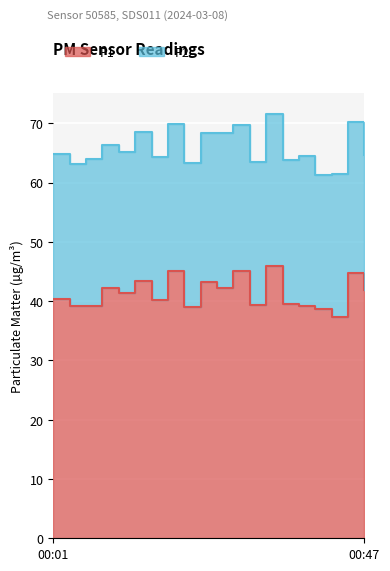

What is the ratio of the value at 00:10 to the value at 00:03?

1.1